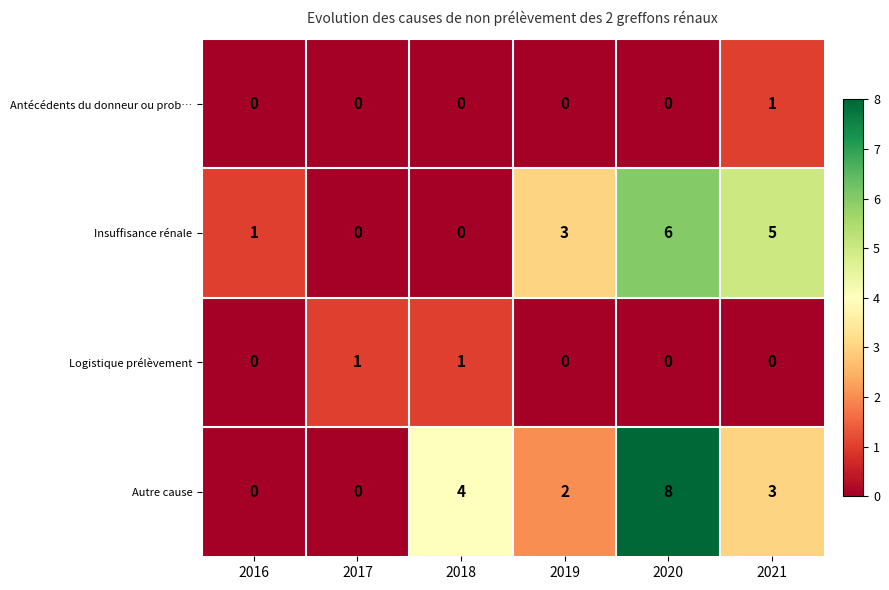

How many series are shown in this chart?

4